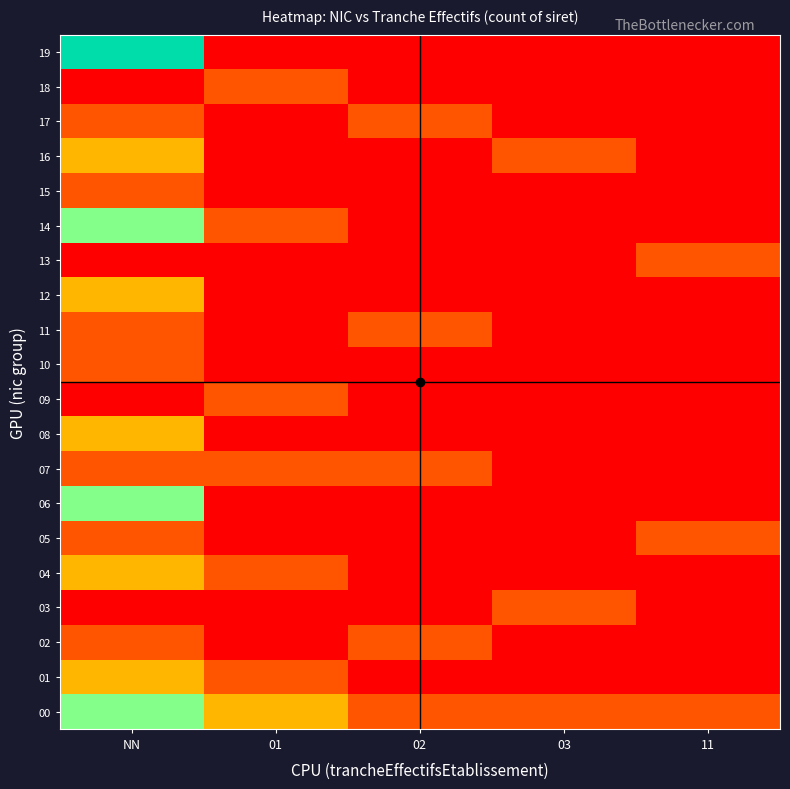

Which category has the highest value across all series?

NN